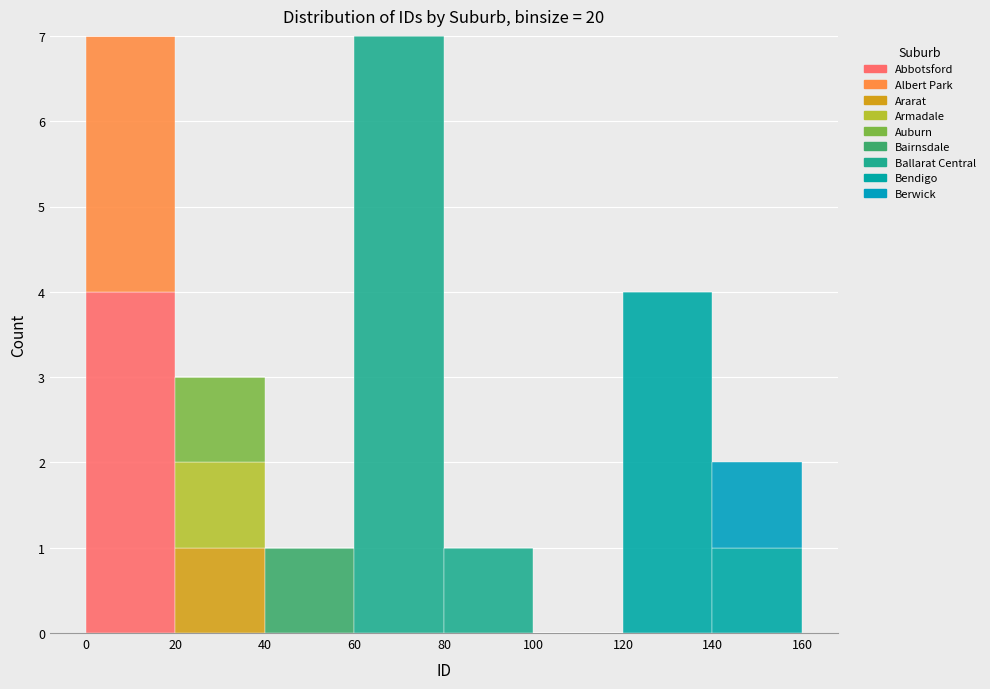

Reading left to right, transcribe this chart: for each stacked bar, give the range it covers on the x-axis and its total height. The values are not printed on the chart, so give them approximately, as read against the axis.

0 to 20: 7
20 to 40: 3
40 to 60: 1
60 to 80: 7
80 to 100: 1
100 to 120: 0
120 to 140: 4
140 to 160: 2